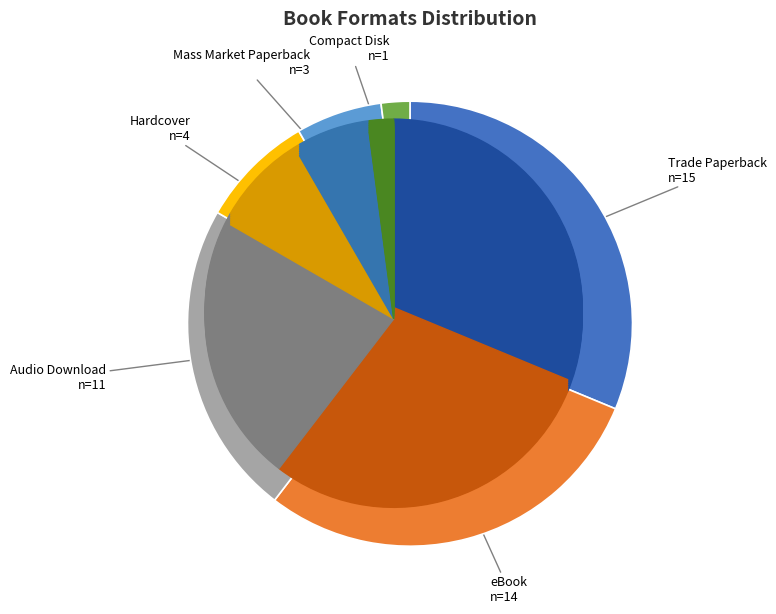

The Audio Download slice represents 29% of the pie. True or false?

False